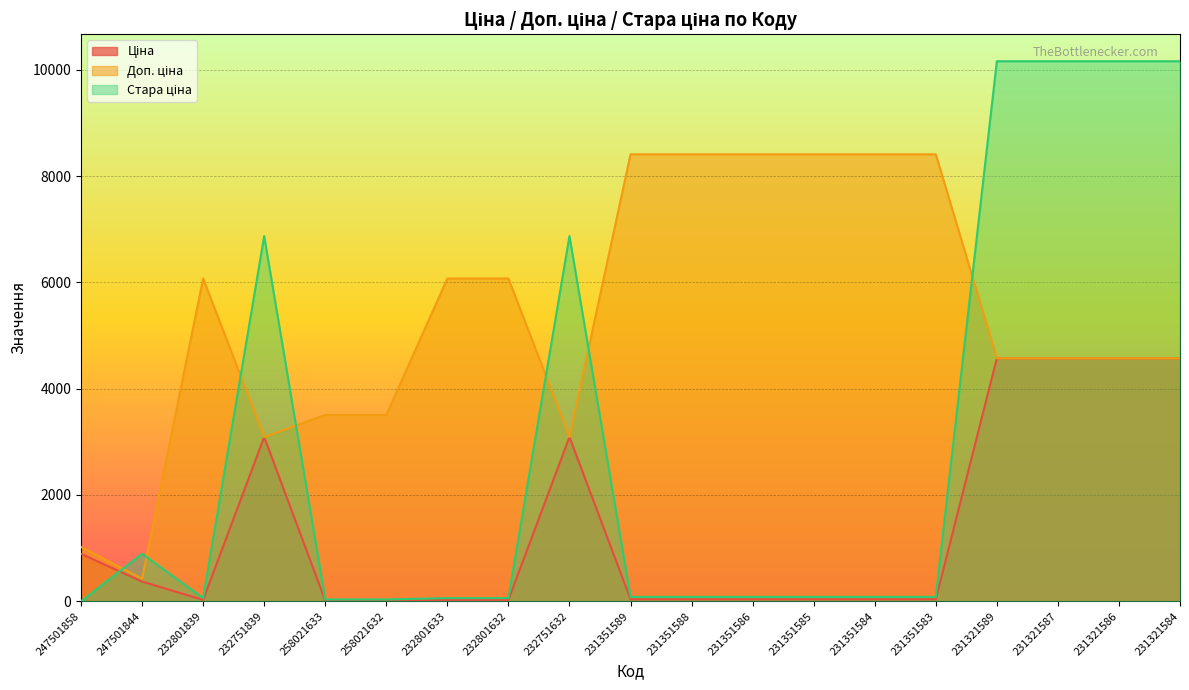

Between 231351588 and 231321584, which is larger?

231321584